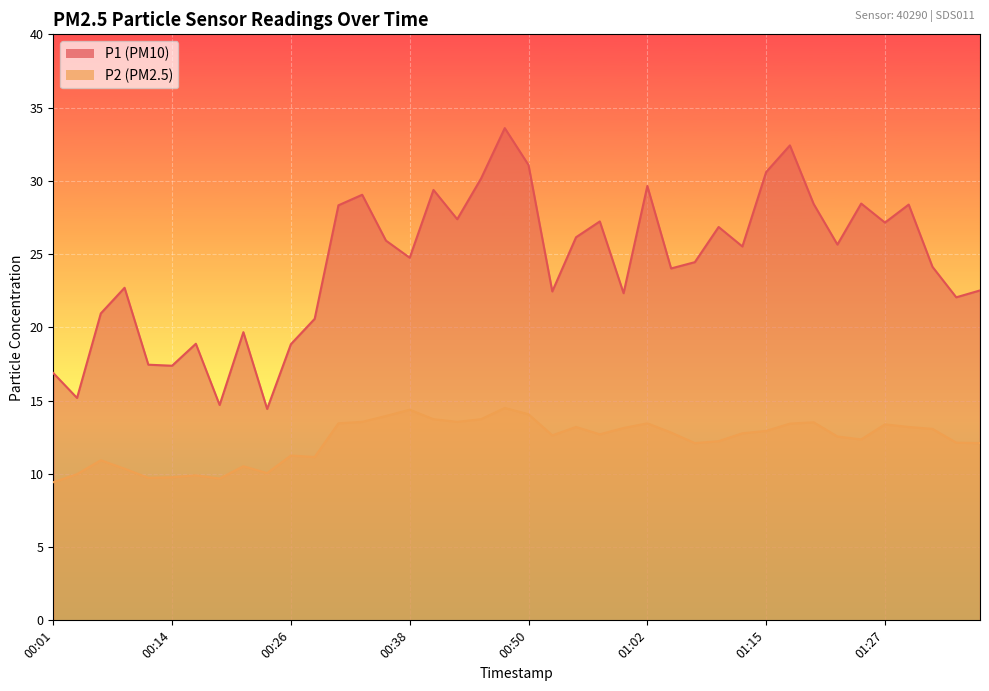

True or false: P2 has a value of 13.6 at 00:33.

True